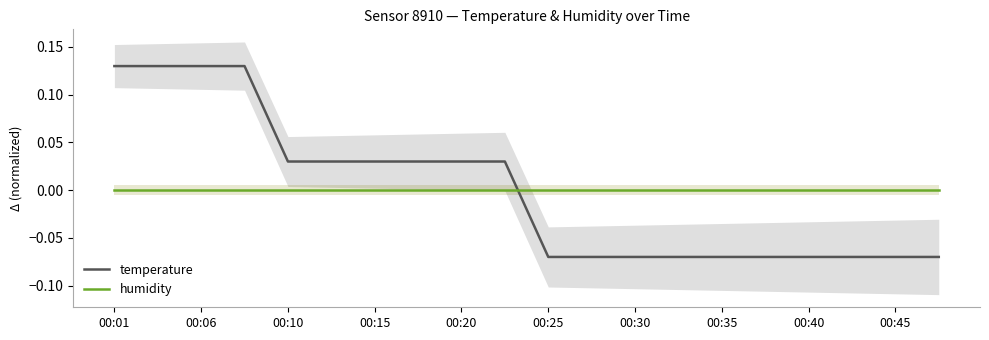

Reading left to right, what are all the values shown in this chart?

temperature: 0.1	0.1	0.1	0.1	0.0	0.0	0.0	0.0	0.0	0.0	-0.1	-0.1	-0.1	-0.1	-0.1	-0.1	-0.1	-0.1	-0.1	-0.1
humidity: -0.0	-0.0	-0.0	-0.0	-0.0	-0.0	-0.0	-0.0	-0.0	-0.0	-0.0	-0.0	-0.0	-0.0	-0.0	-0.0	-0.0	-0.0	-0.0	-0.0